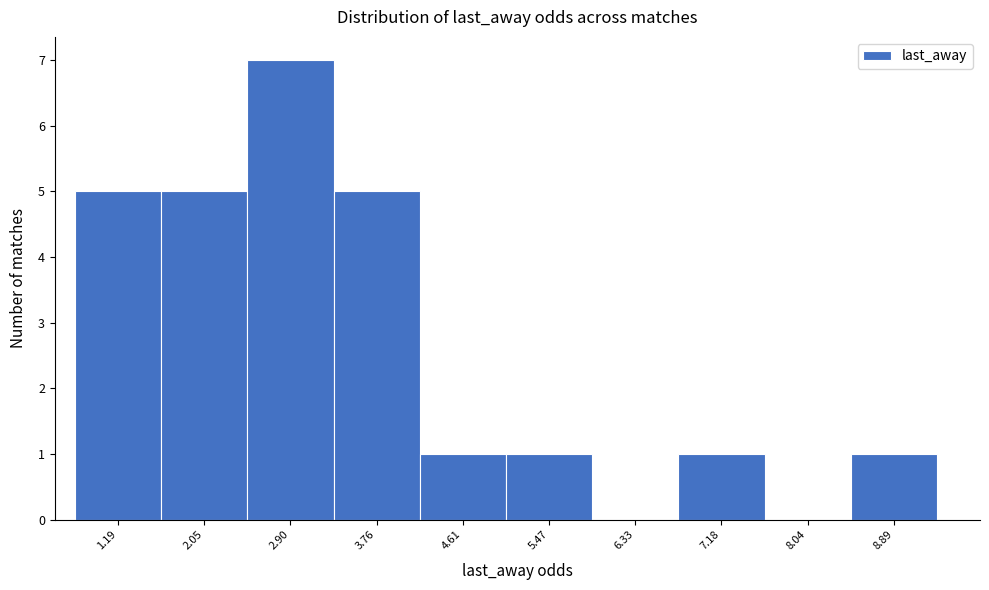

Reading left to right, extract all data points from this chart.

1.19=5	2.05=5	2.90=7	3.76=5	4.61=1	5.47=1	6.33=0	7.18=1	8.04=0	8.89=1